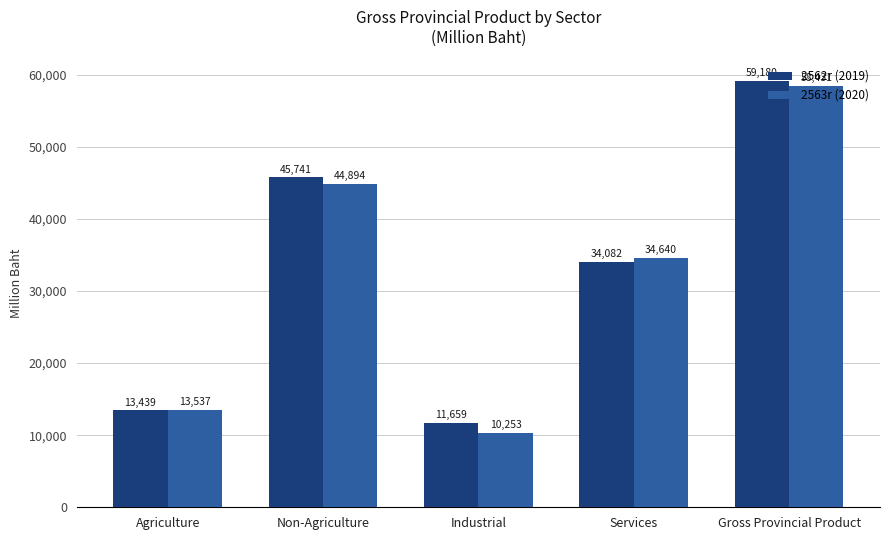

Does the chart contain stacked bars?

No